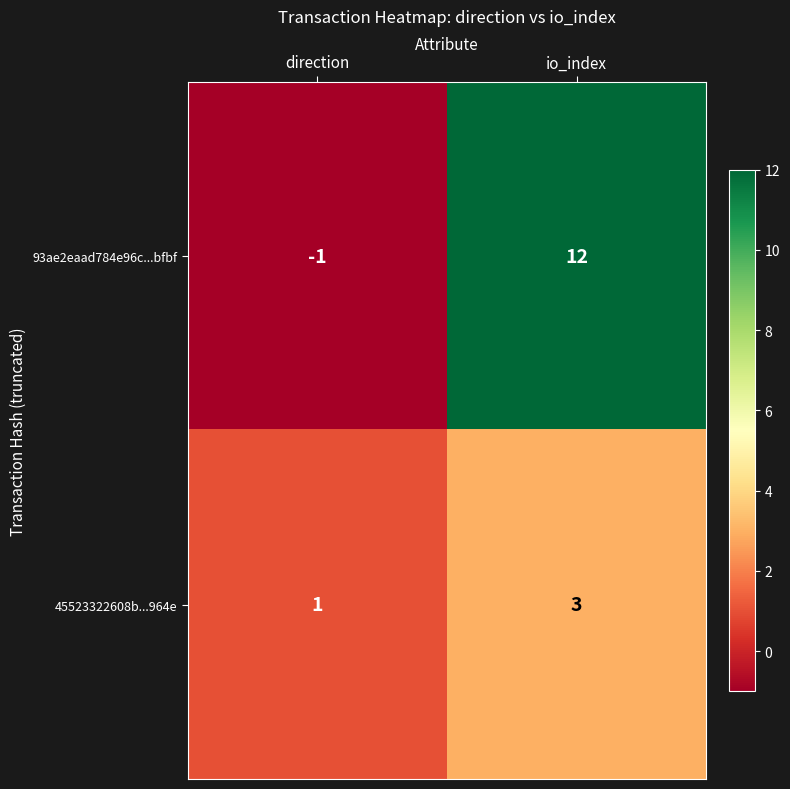

Which category has the lowest value in the 93ae2eaad784e96c...bfbf series?

direction